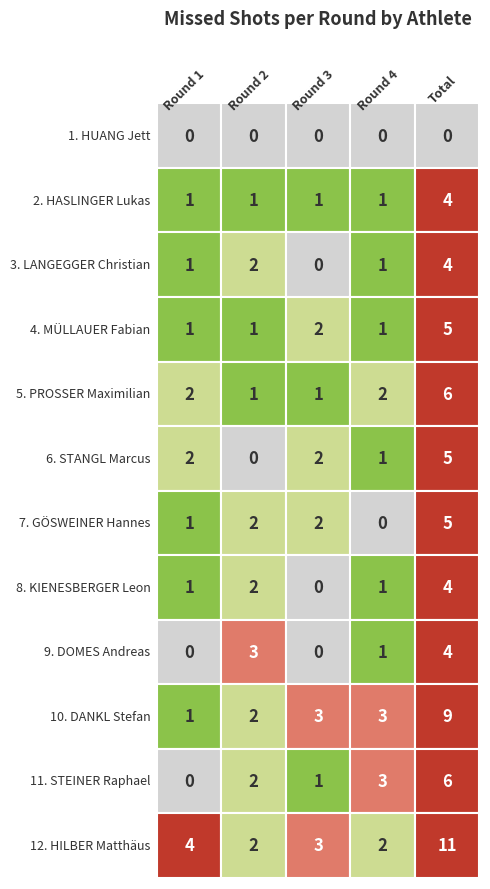

Between 0 and 2, which series saw the biggest shift?

DANKL Stefan